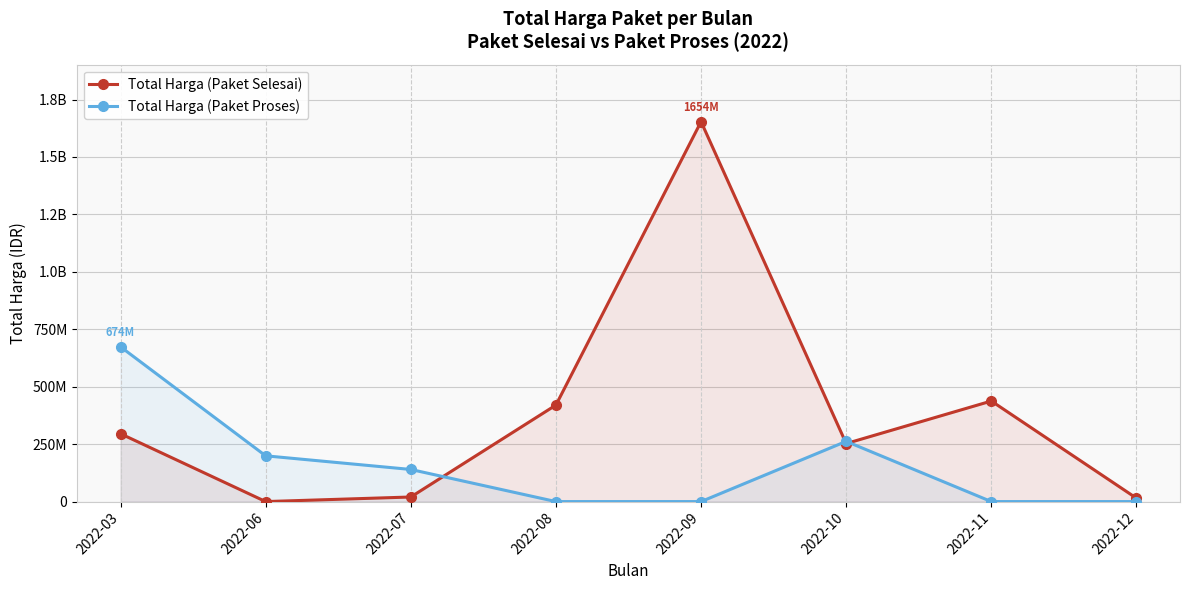

Which series ends up on top after the final intersection of Total Harga (Paket Selesai) and Total Harga (Paket Proses)?

Total Harga (Paket Selesai)